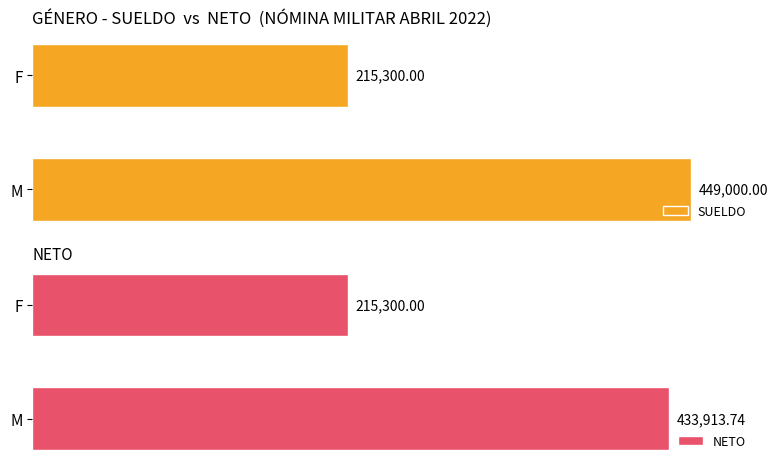

Reading left to right, what are all the values shown in this chart?

SUELDO: 449000.0	215300.0
NETO: 433913.7	215300.0